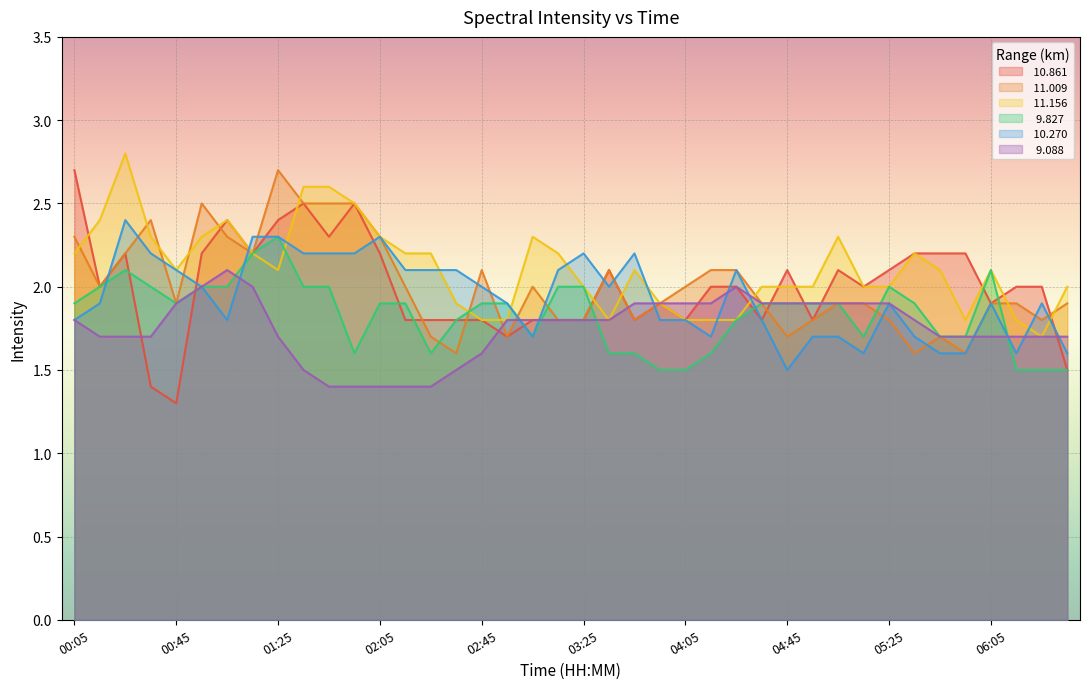

What are all the series names shown in the legend?

 10.861,  11.009,  11.156,   9.827,  10.270,   9.088